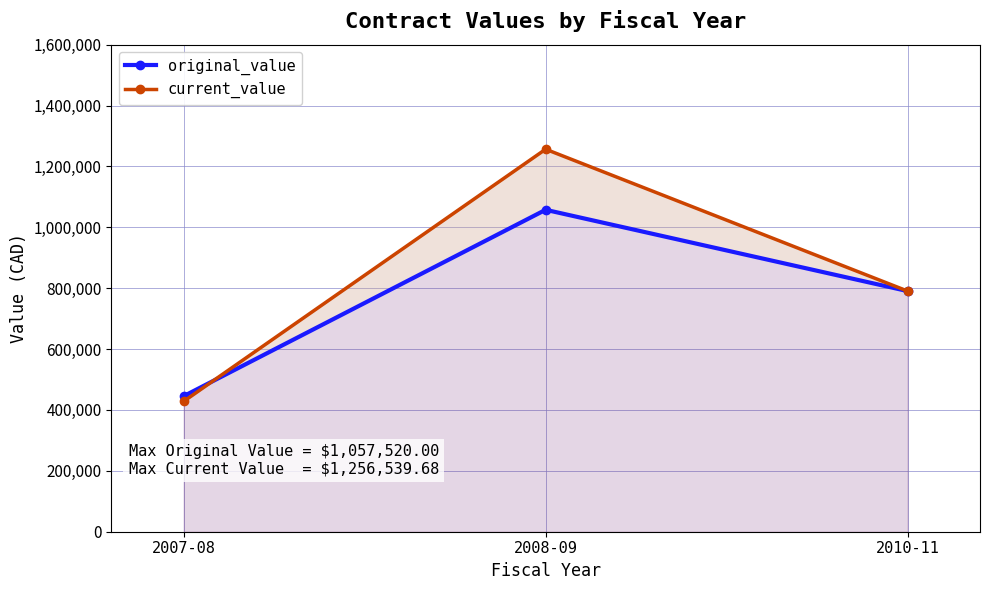

At which category is the sum across all series the highest?

2008-09